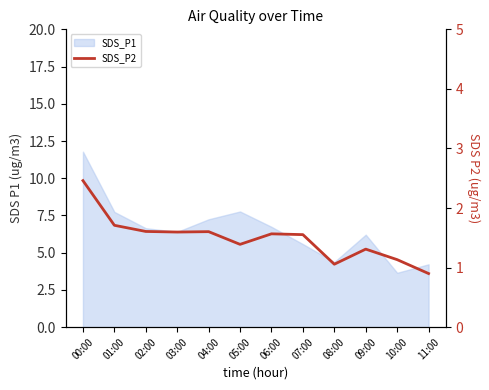

What is the difference between the second highest and minimum values?

0.8